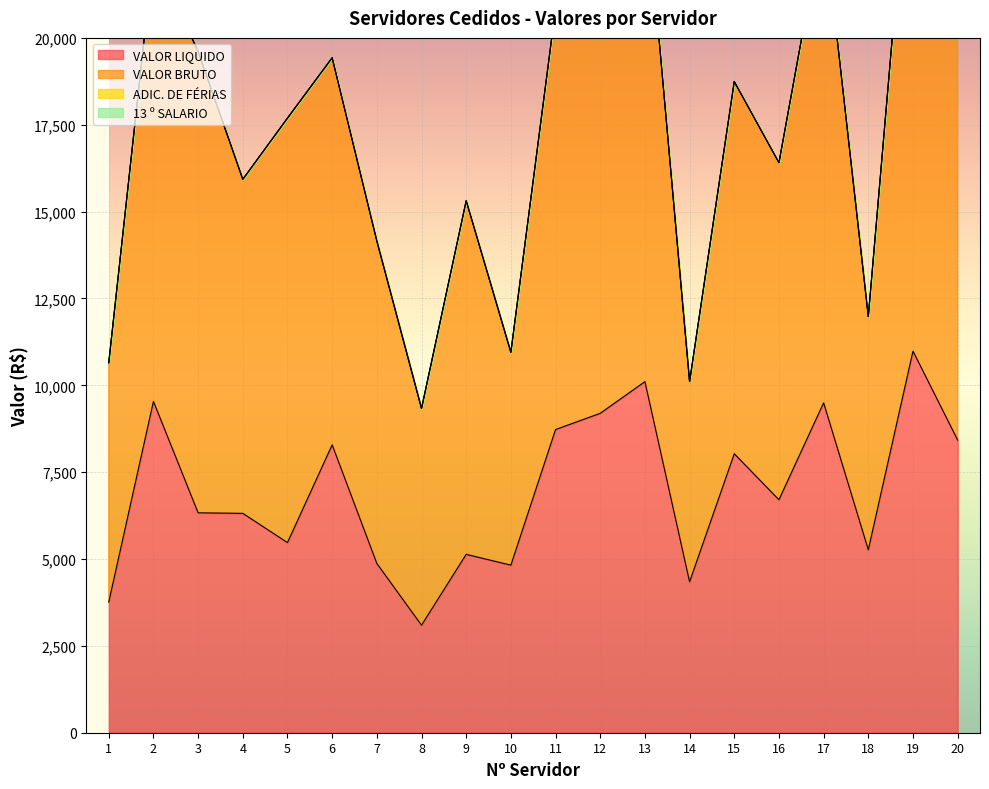

How many positive values does the 13 º SALARIO series have?

1